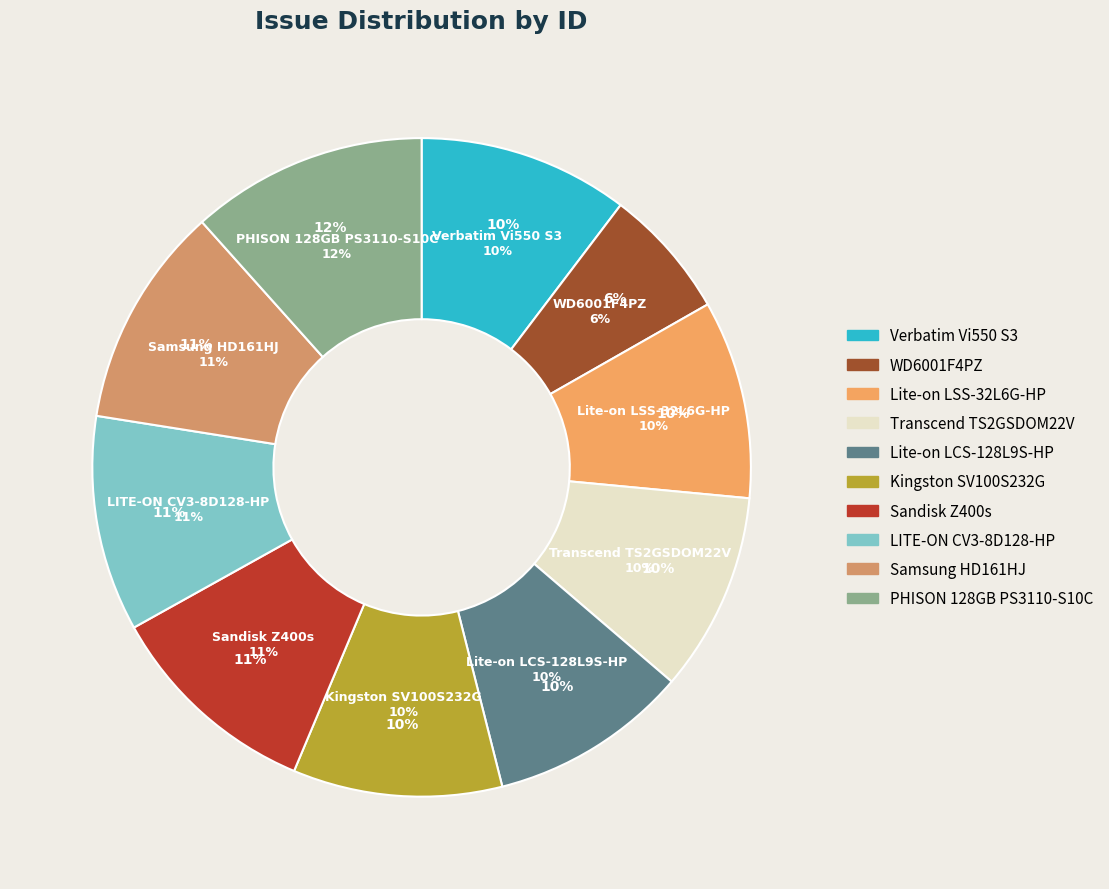

Which has a higher value, LITE-ON CV3-8D128-HP or Samsung HD161HJ?

Samsung HD161HJ